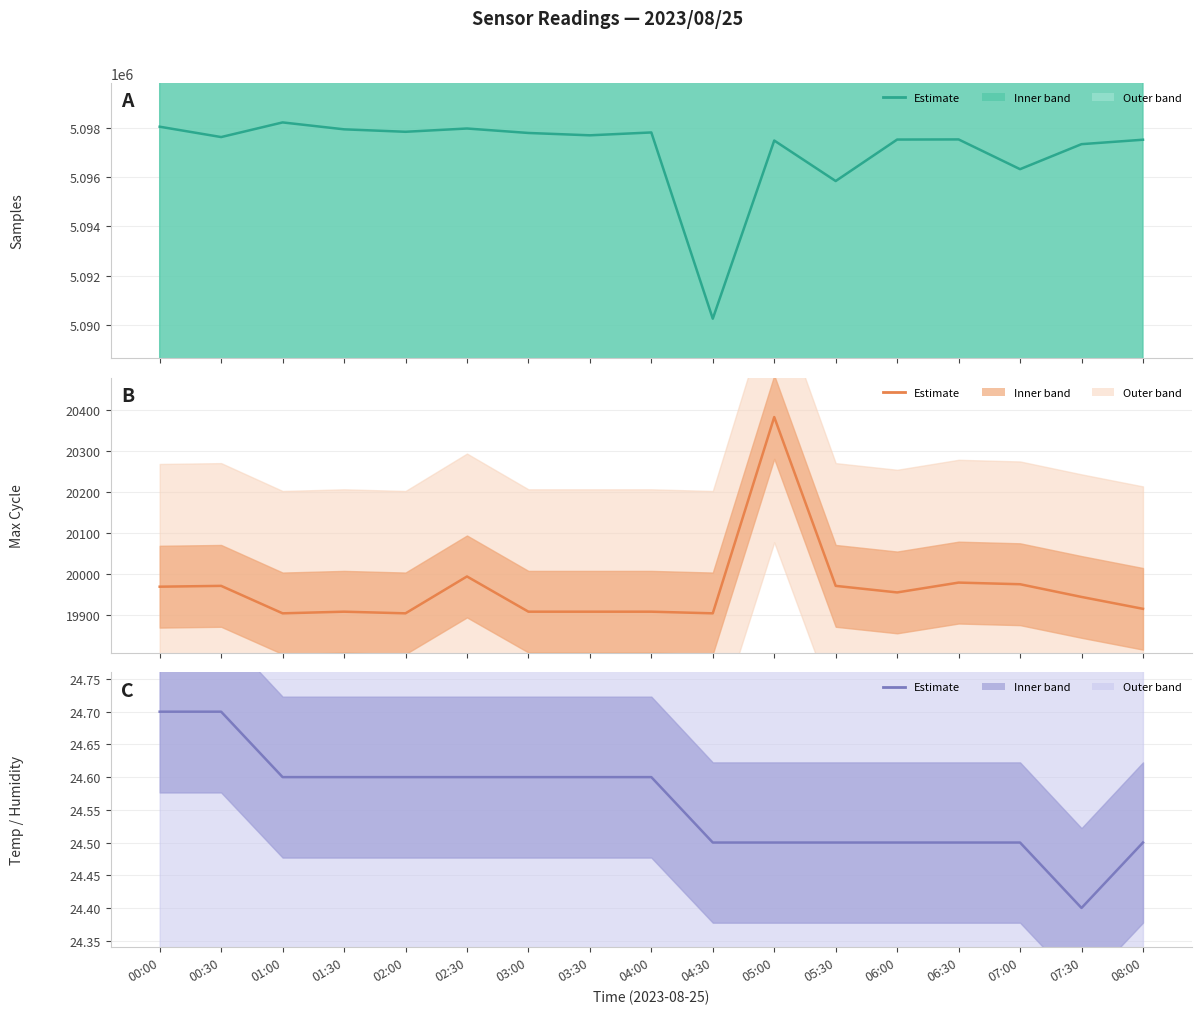

The Samples series shows 2759072.9 at 00:00. True or false?

False